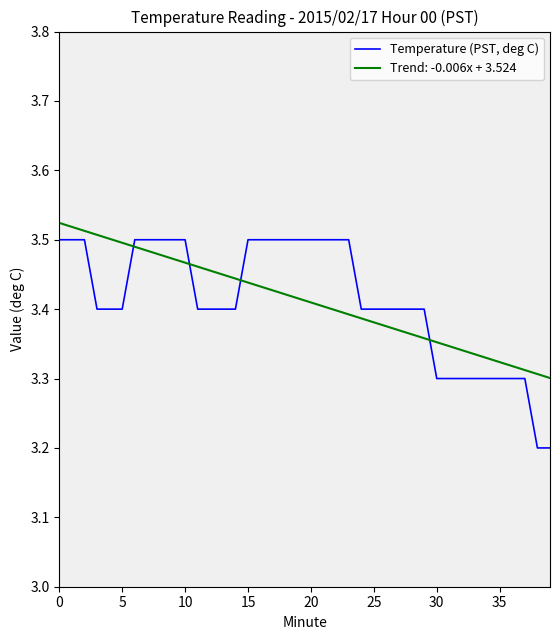

True or false: Trend: -0.006x + 3.524 and Temperature (PST, deg C) cross at least once.

True